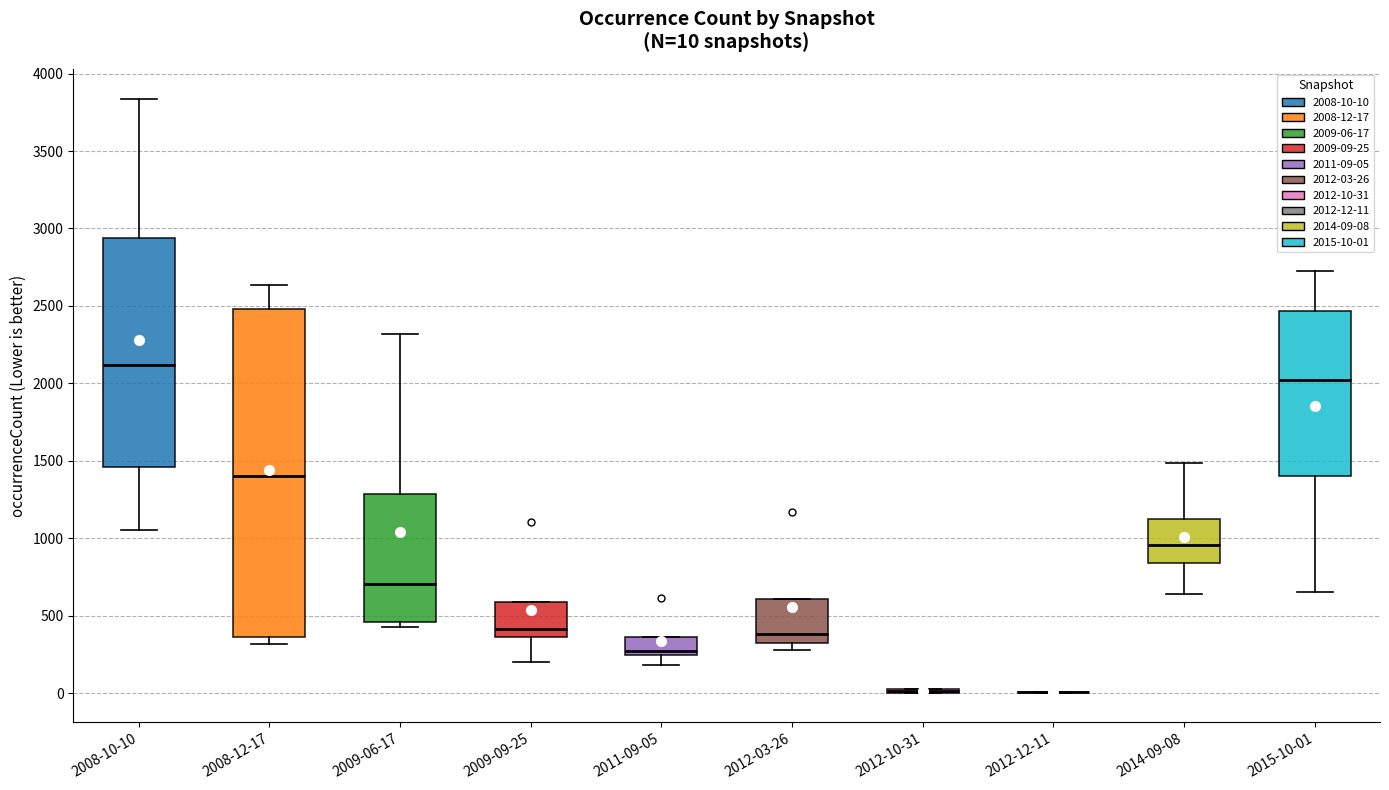

Comparing the boxes themselves (not the whiskers), which one is the tallest?

2008-12-17